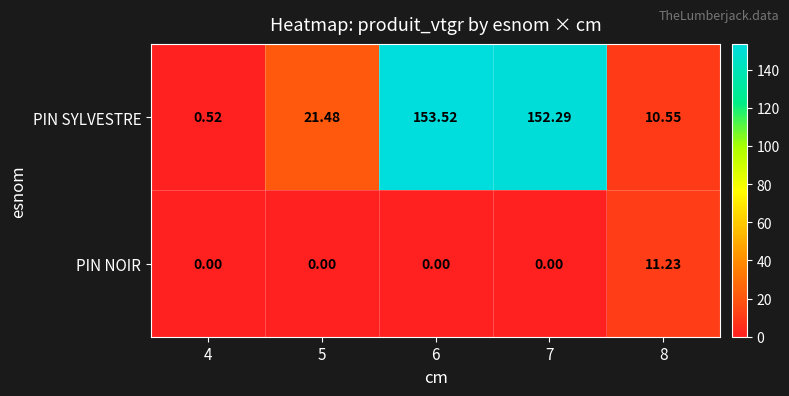

Which series has the widest spread of values?

PIN SYLVESTRE